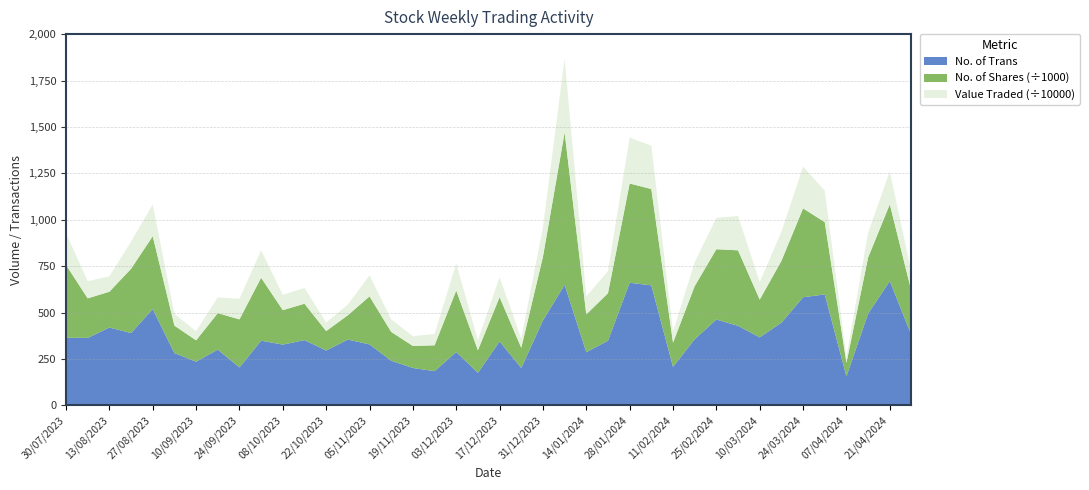

Reading left to right, what are all the values shown in this chart?

No. of Trans: 28/04/2024=378	21/04/2024=670	14/04/2024=495	07/04/2024=157	31/03/2024=598	24/03/2024=583	17/03/2024=446	10/03/2024=367	03/03/2024=429	25/02/2024=463	18/02/2024=357	11/02/2024=208	04/02/2024=647	28/01/2024=661	21/01/2024=349	14/01/2024=287	07/01/2024=650	31/12/2023=458	24/12/2023=202	17/12/2023=345	10/12/2023=176	03/12/2023=288	26/11/2023=185	19/11/2023=202	12/11/2023=241	05/11/2023=329	29/10/2023=355	22/10/2023=296	15/10/2023=352	08/10/2023=328	01/10/2023=349	24/09/2023=205	17/09/2023=301	10/09/2023=236	03/09/2023=282	27/08/2023=519	20/08/2023=390	13/08/2023=420	06/08/2023=364	30/07/2023=365
No. of Shares: 28/04/2024=236700	21/04/2024=413388	14/04/2024=301860	07/04/2024=72738	31/03/2024=389268	24/03/2024=478512	17/03/2024=332514	10/03/2024=203058	03/03/2024=406602	25/02/2024=378486	18/02/2024=285840	11/02/2024=130446	04/02/2024=518544	28/01/2024=534564	21/01/2024=255474	14/01/2024=203688	07/01/2024=819936	31/12/2023=342900	24/12/2023=108540	17/12/2023=238374	10/12/2023=121374	03/12/2023=330876	26/11/2023=139068	19/11/2023=118674	12/11/2023=155268	05/11/2023=258516	29/10/2023=130986	22/10/2023=104652	15/10/2023=196074	08/10/2023=185436	01/10/2023=338940	24/09/2023=258678	17/09/2023=196362	10/09/2023=114840	03/09/2023=148068	27/08/2023=392490	20/08/2023=346176	13/08/2023=192618	06/08/2023=212904	30/07/2023=391986
Value Traded: 28/04/2024=1019989	21/04/2024=1783187	14/04/2024=1331946	07/04/2024=321998	31/03/2024=1698256	24/03/2024=2250487	17/03/2024=1570435	10/03/2024=945400	03/03/2024=1847897	25/02/2024=1689405	18/02/2024=1283925	11/02/2024=588514	04/02/2024=2338063	28/01/2024=2473512	21/01/2024=1197732	14/01/2024=965072	07/01/2024=3973296	31/12/2023=1582385	24/12/2023=493044	17/12/2023=1074405	10/12/2023=537612	03/12/2023=1461966	26/11/2023=612862	19/11/2023=523784	12/11/2023=677989	05/11/2023=1130066	29/10/2023=578373	22/10/2023=454127	15/10/2023=852472	08/10/2023=824238	01/10/2023=1482282	24/09/2023=1111085	17/09/2023=844775	10/09/2023=493086	03/09/2023=636485	27/08/2023=1703868	20/08/2023=1470733	13/08/2023=828663	06/08/2023=922007	30/07/2023=1714574